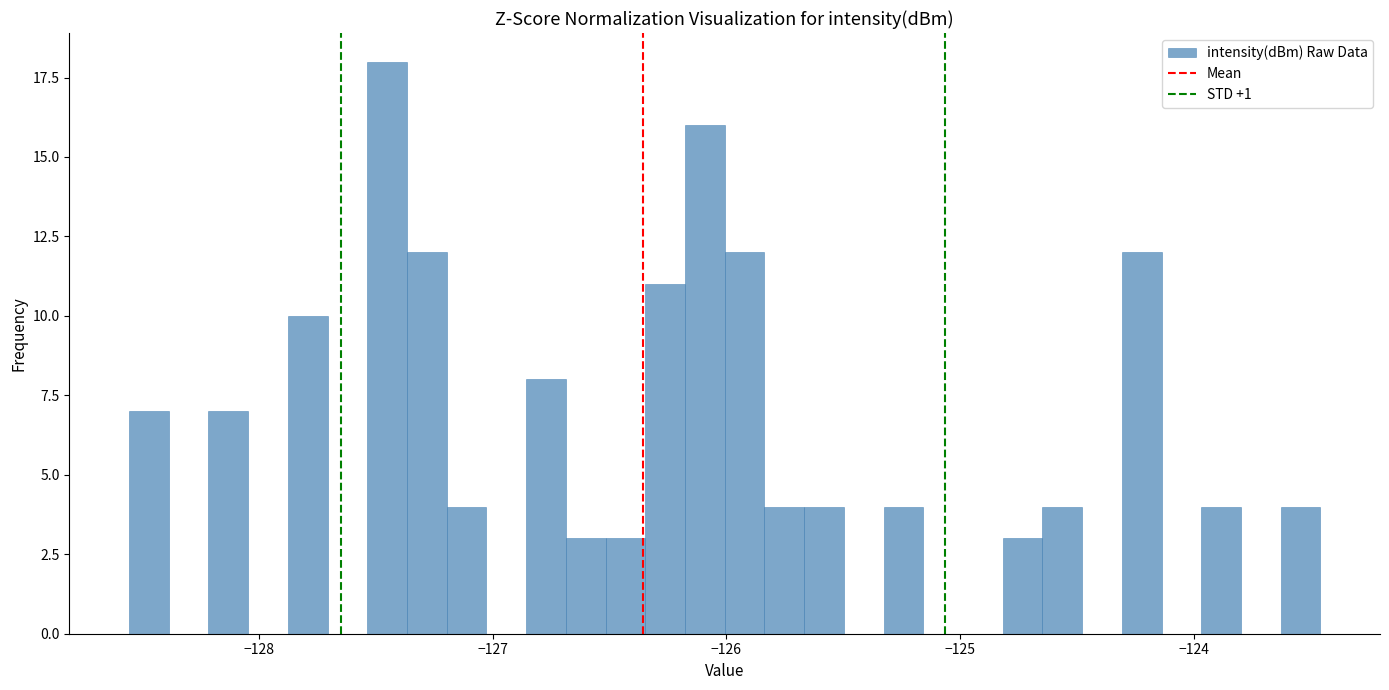

Read against the x-axis, roughly where is the centre of the tallest bar?

-127.5